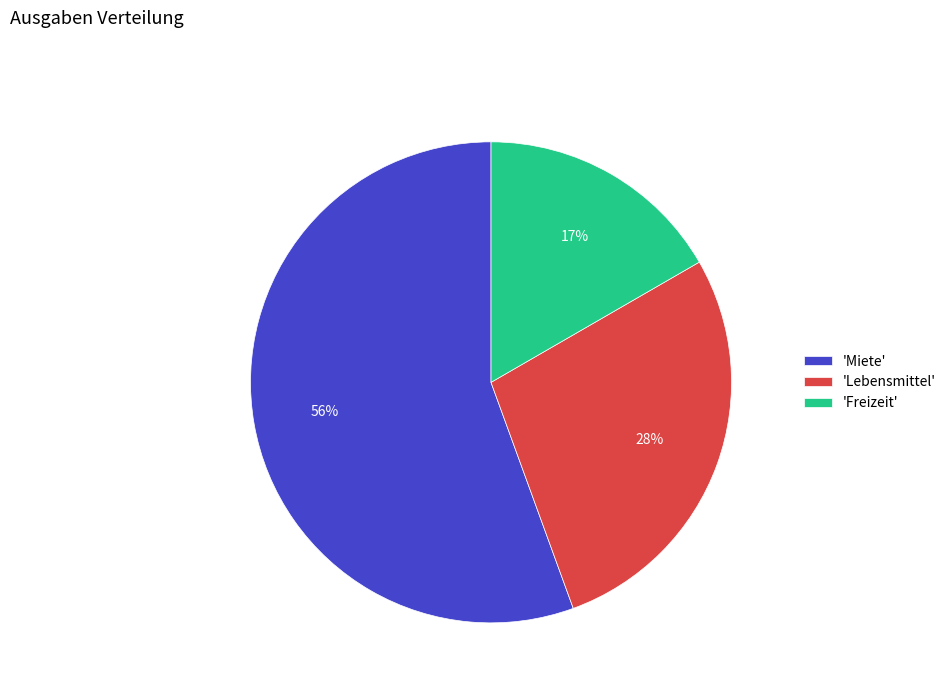

Approximately how many times larger is the value at 'Freizeit' compared to 'Lebensmittel'?

0.6